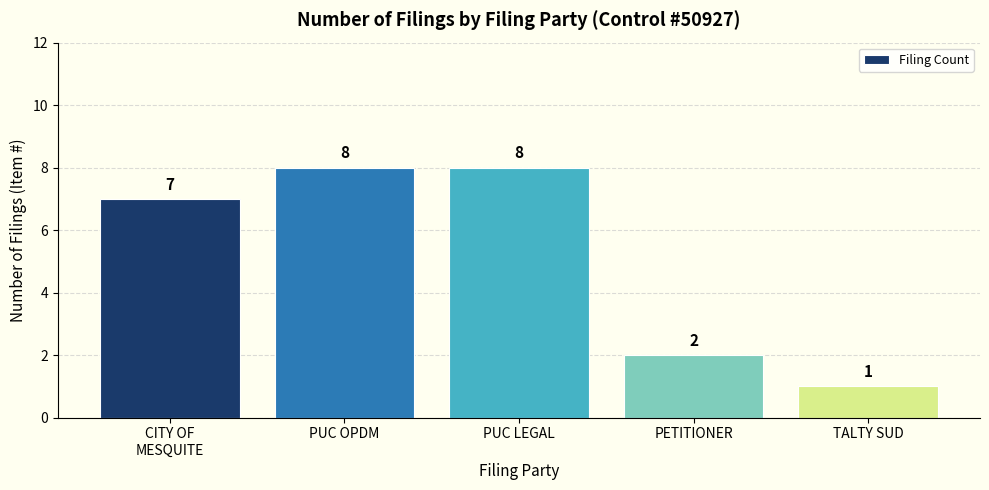

What is the sum of all values?

26